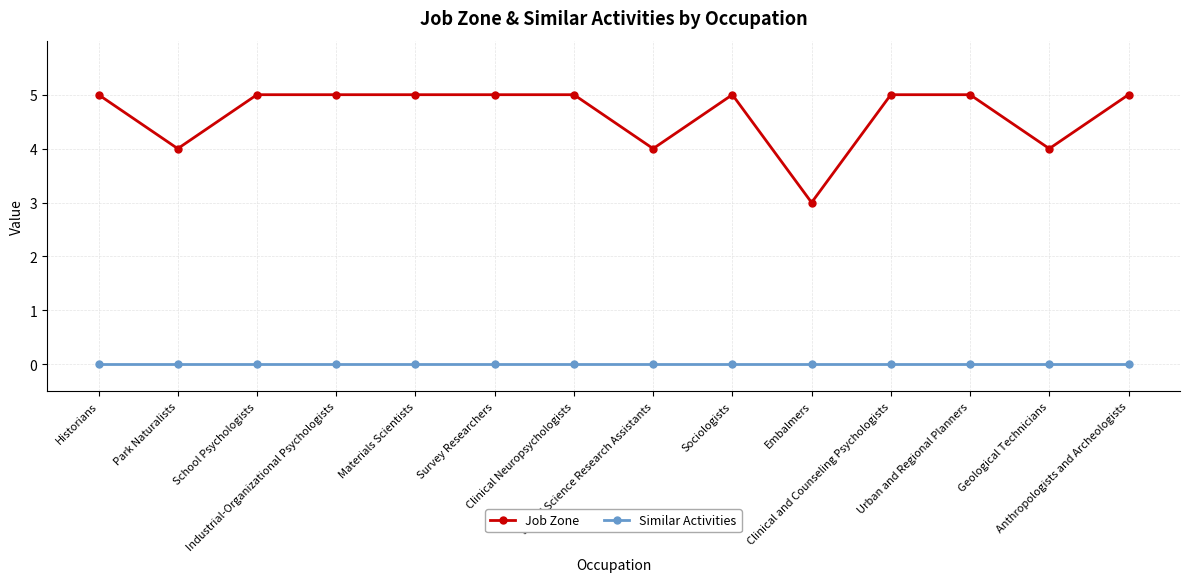

Reading left to right, extract all data points from this chart.

Job Zone: 5	4	5	5	5	5	5	4	5	3	5	5	4	5
Similar Activities: 0	0	0	0	0	0	0	0	0	0	0	0	0	0